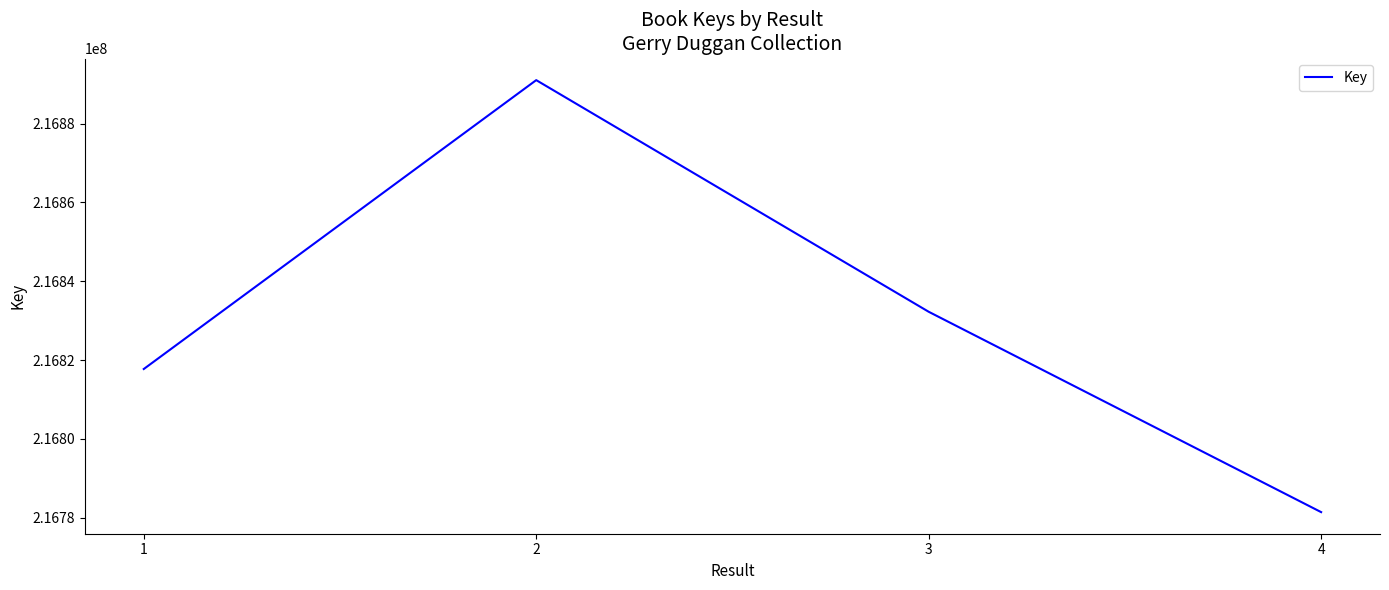

What is the ratio of the value at 1 to the value at 3?

1.0